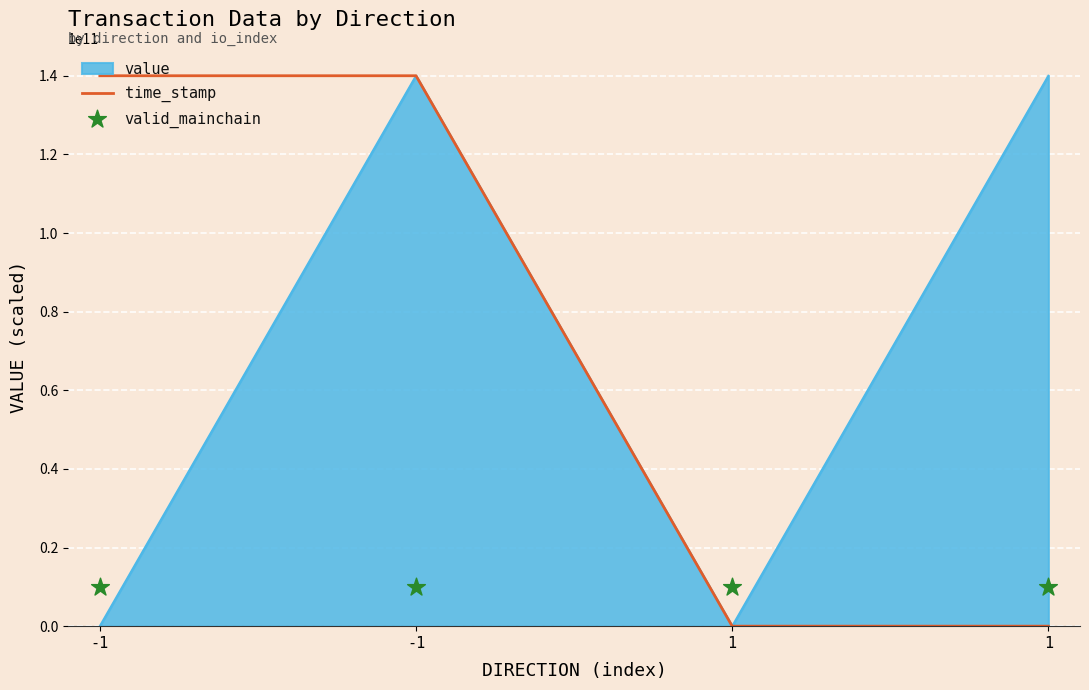

Is the value of valid_mainchain at 1 greater than the value of time_stamp at 1?

Yes